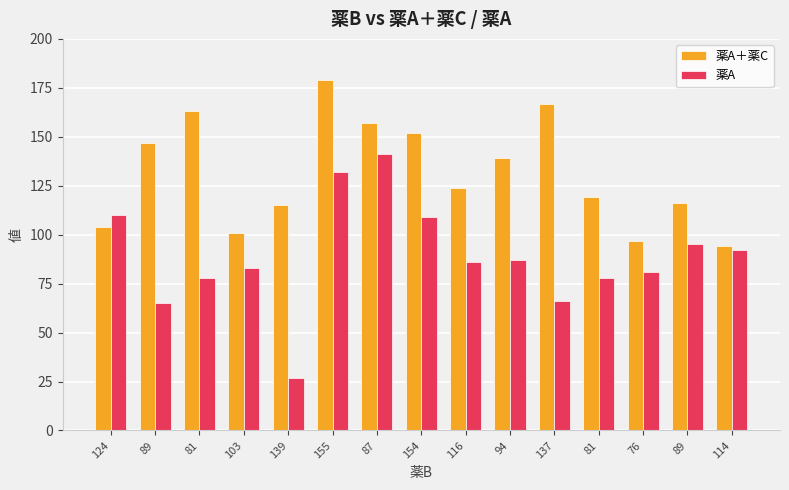

What is the difference between the maximum and minimum values in the 薬A series?

114